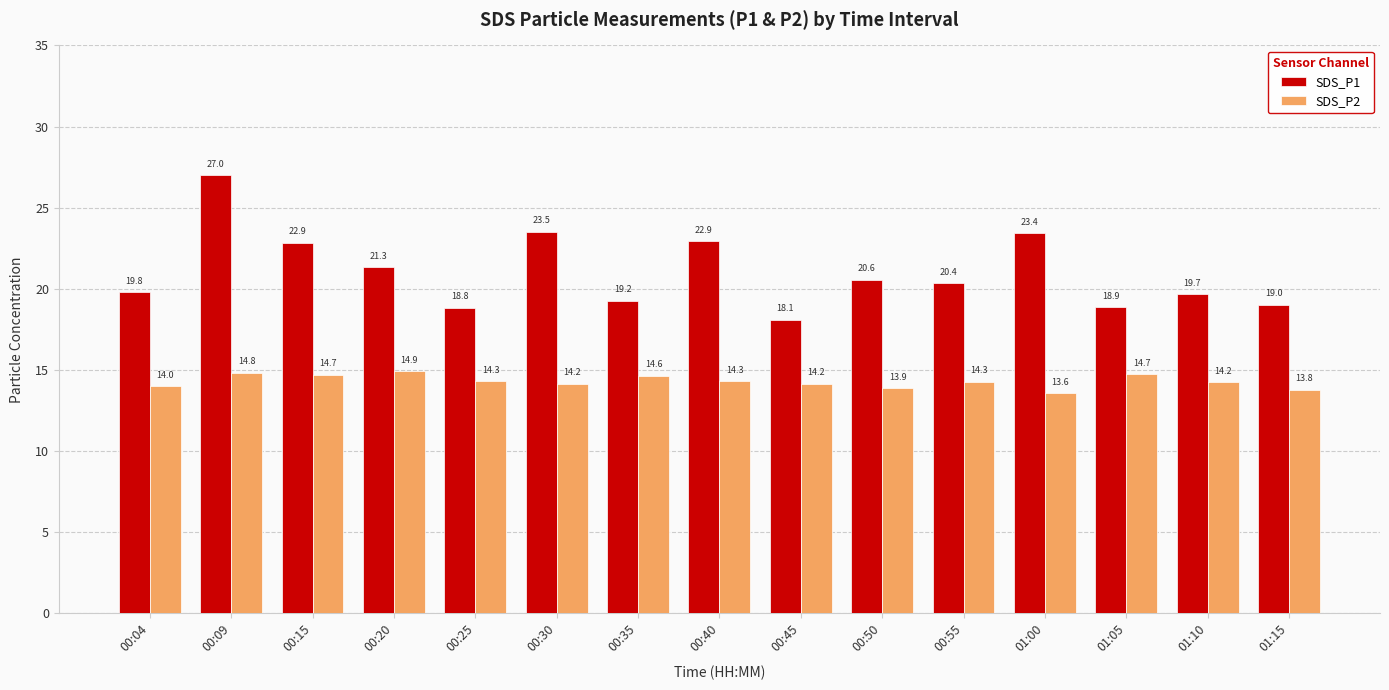

At which label does SDS_P1 first exceed 20?

00:09